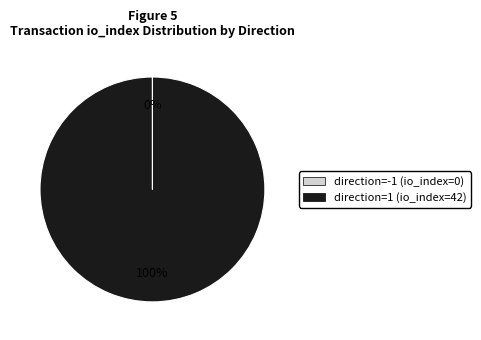

To the nearest percent, what is the difference between the largest and smallest slice percentages?

100%